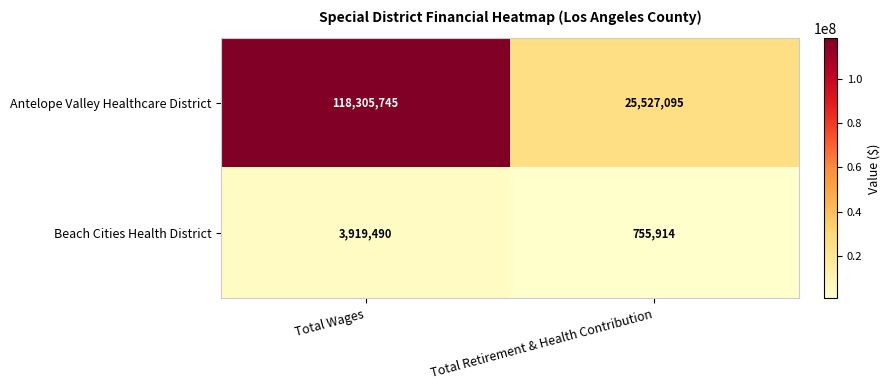

The Antelope Valley Healthcare District series shows 118305745 at Total Wages. True or false?

True